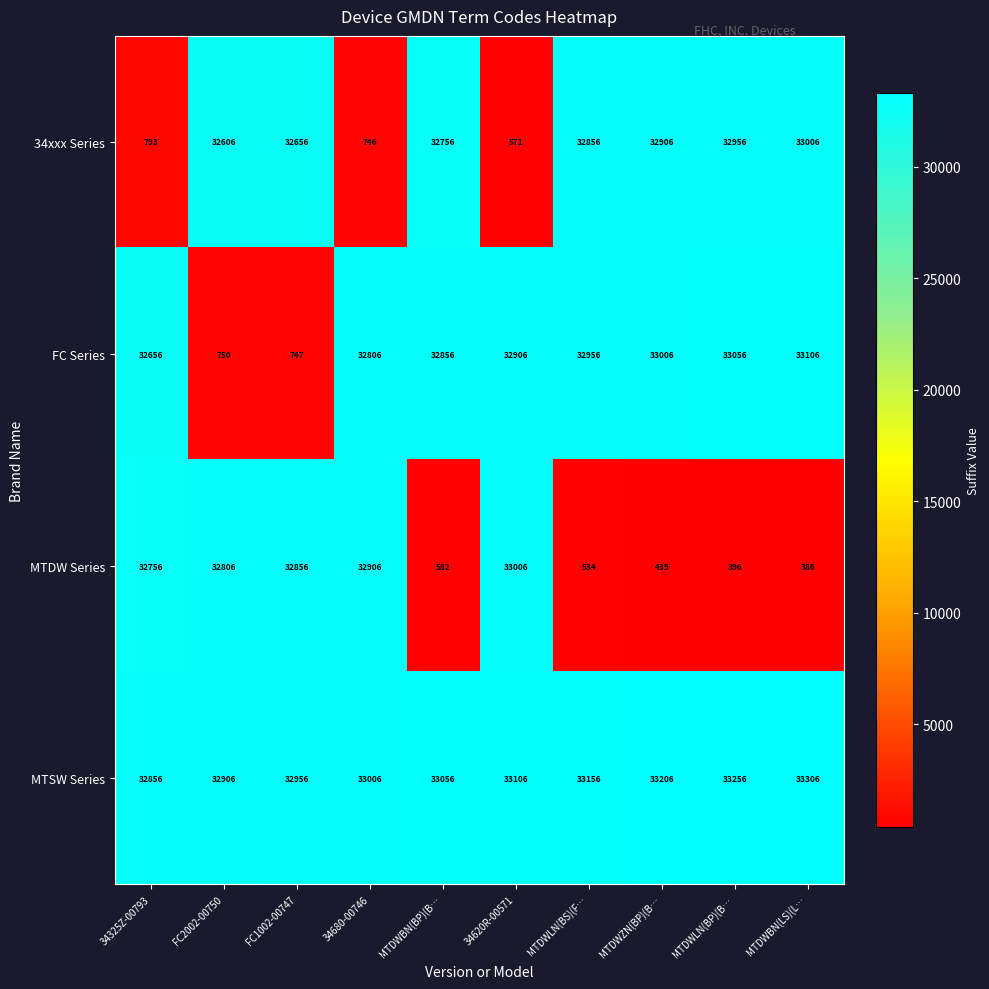

Read the FC Series value at MTDWBN(LS)(L…, to the nearest 50.

33100